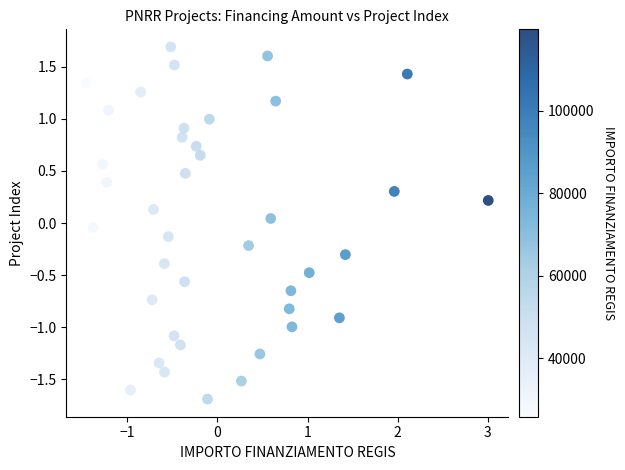

What is the range of X values (max minus min)?

4.5